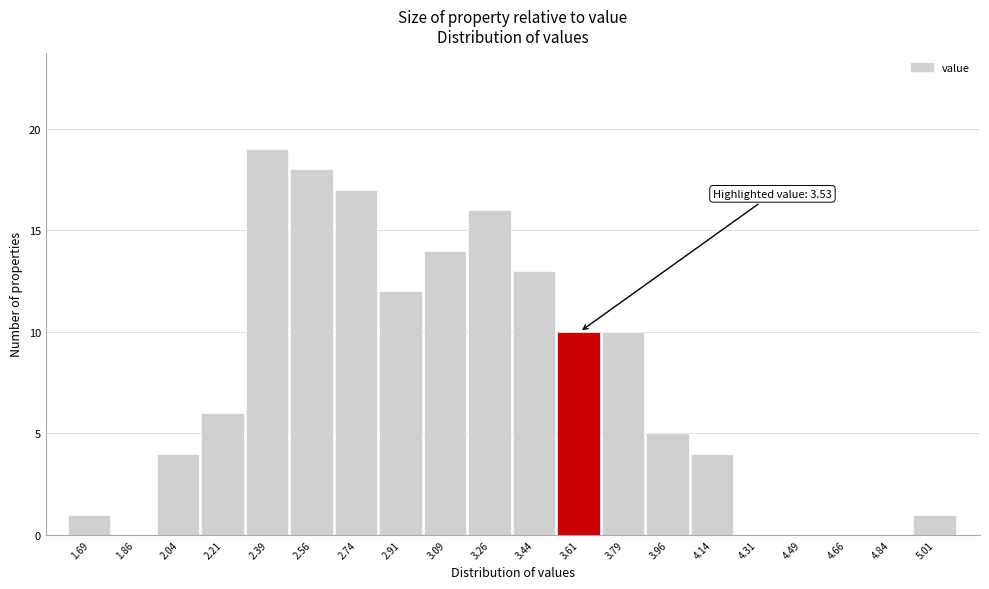

Which range on the x-axis has the tallest bar?

2.300 to 2.475